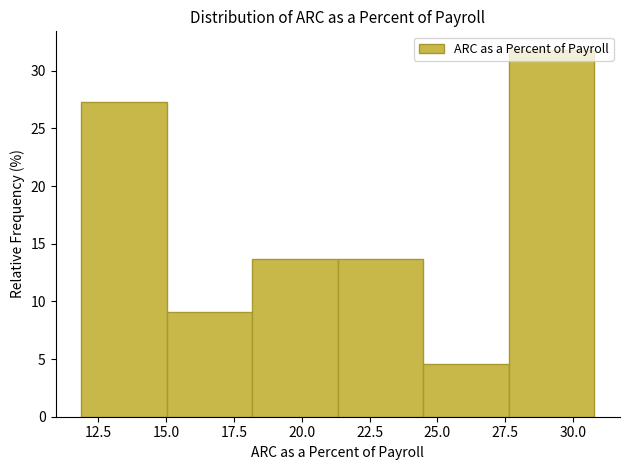

Which range on the x-axis has the tallest bar?

27.5 to 31.0